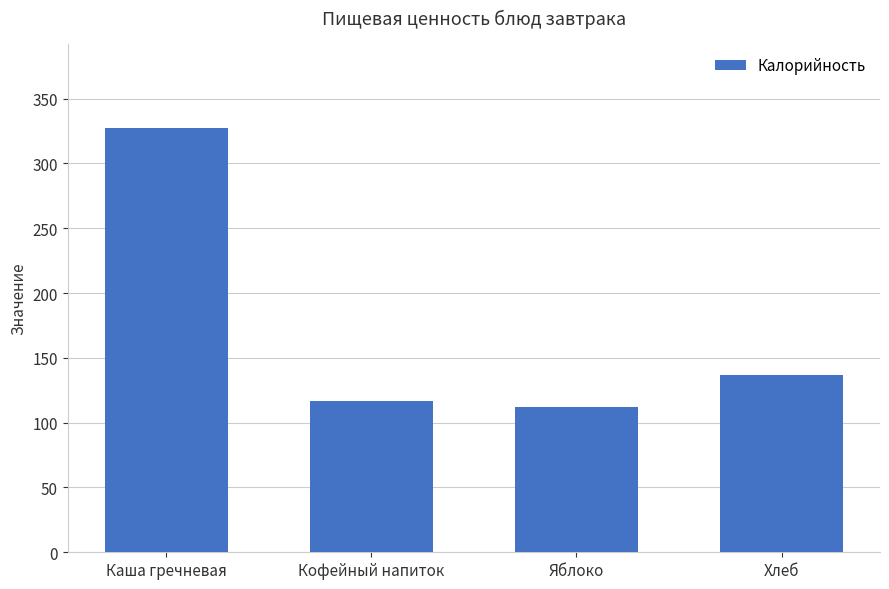

What is the label of the 3rd bar from the left?

Яблоко